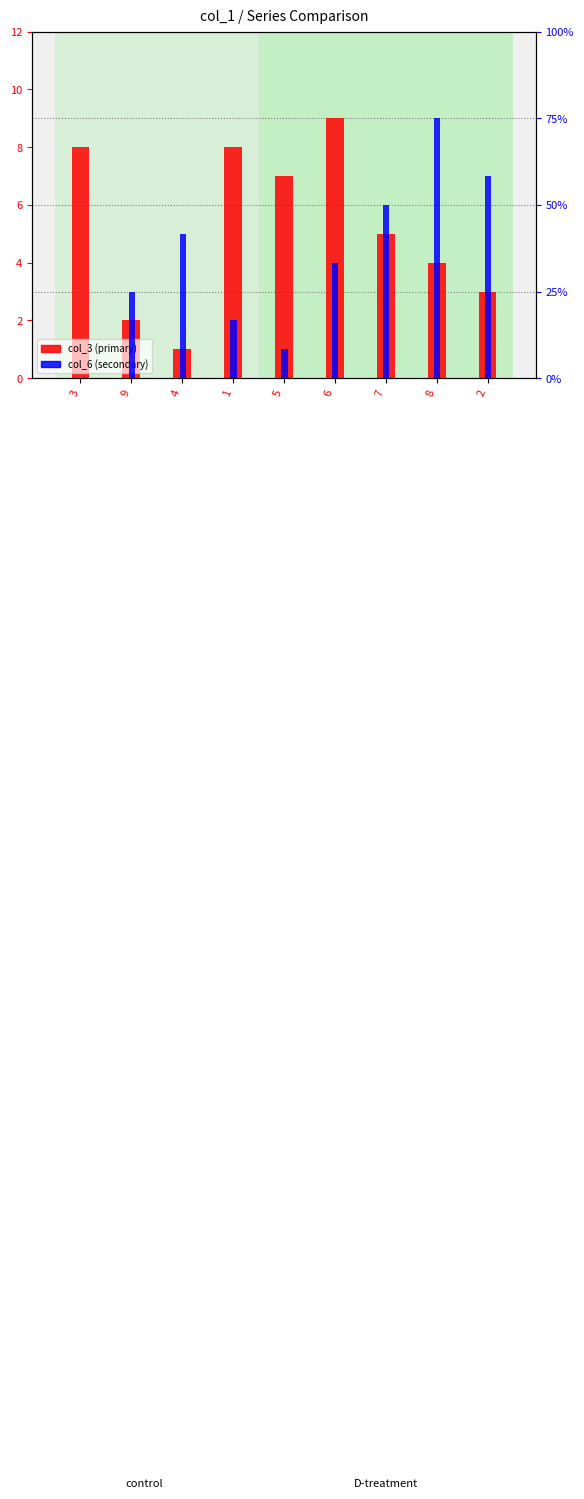

Is it true that col_6 (secondary) equals 3 at 9?

True